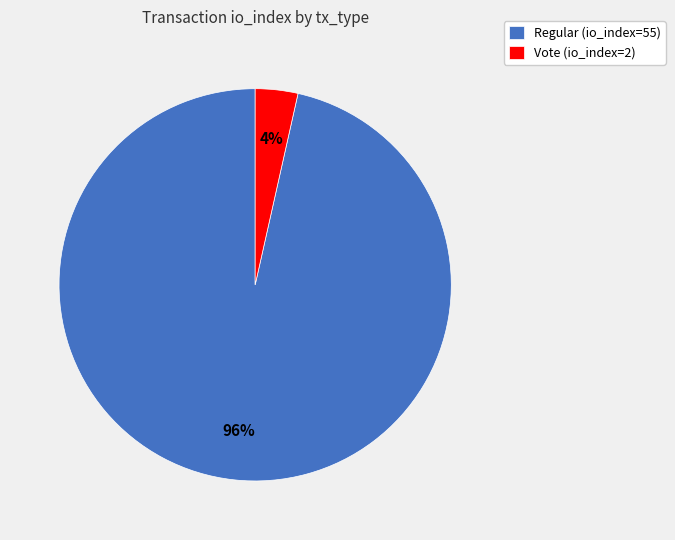

Is it true that Vote (io_index=2) is 4% of the pie?

True